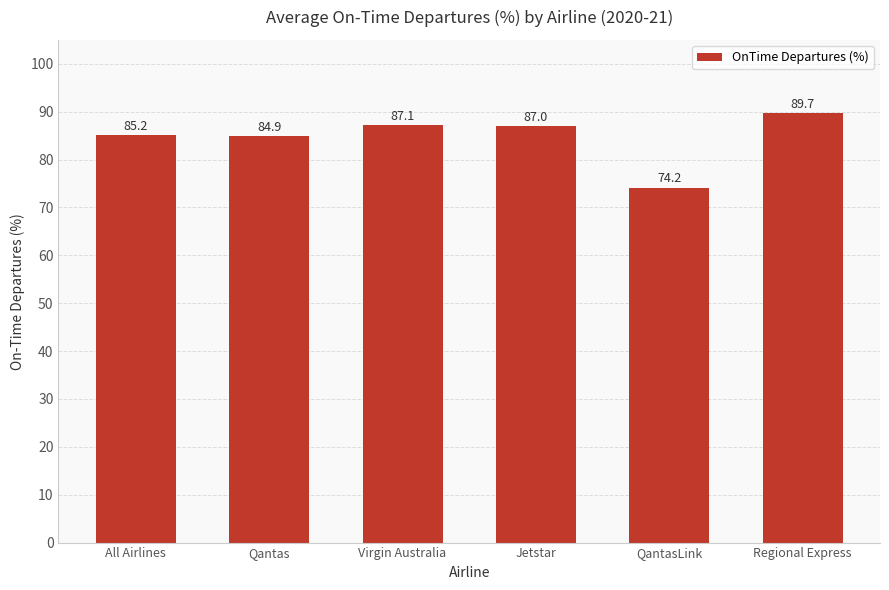

Rank the categories by value from highest to lowest.

Regional Express, Virgin Australia, Jetstar, All Airlines, Qantas, QantasLink